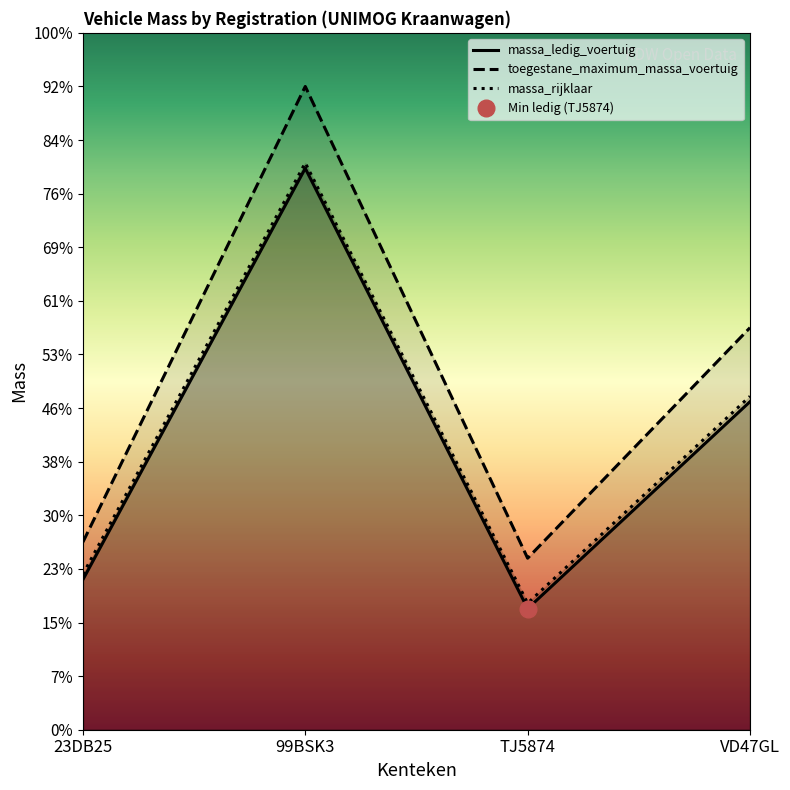

The value of massa_rijklaar at 23DB25 is 2900. True or false?

True